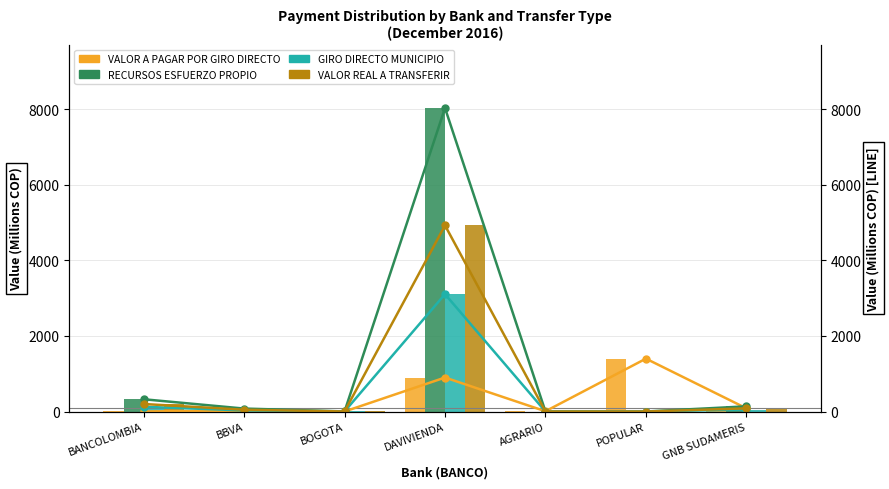

What are all the series names shown in the legend?

VALOR A PAGAR POR GIRO DIRECTO, RECURSOS ESFUERZO PROPIO, GIRO DIRECTO MUNICIPIO, VALOR REAL A TRANSFERIR